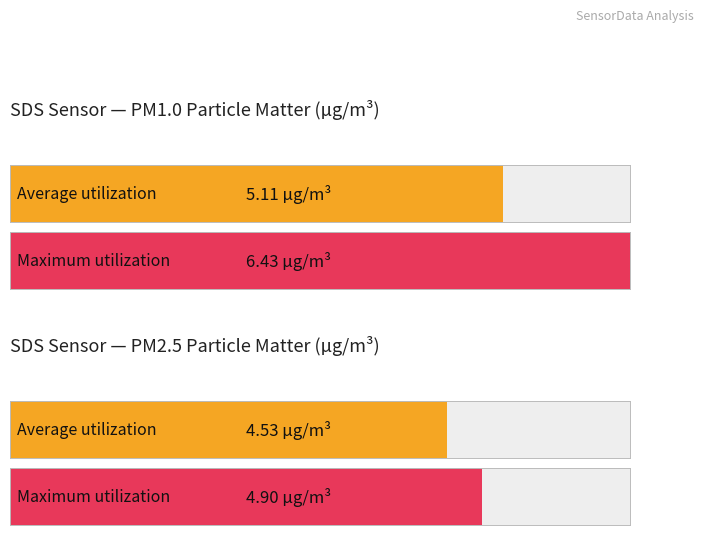

List the series in order of their overall mean, lowest first.

SDS_P2, SDS_P1